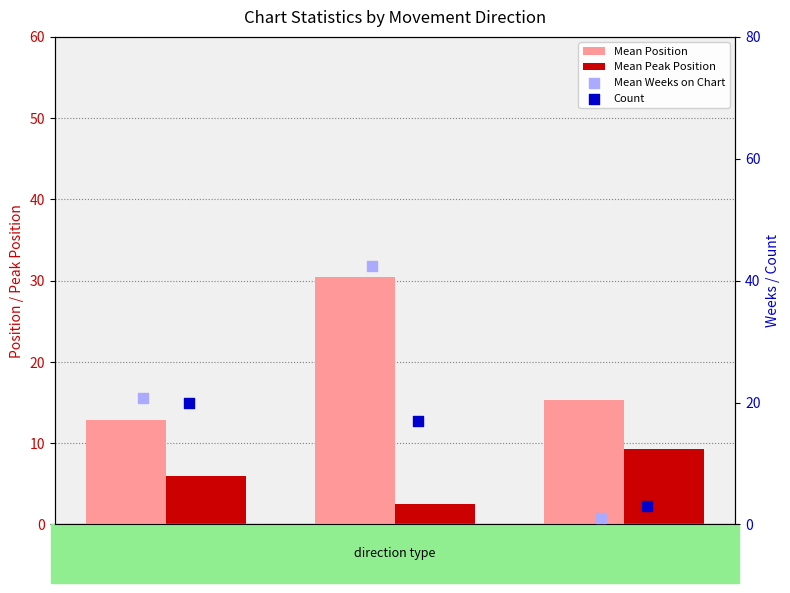

Which series has the widest spread of Y values?

Mean Weeks on Chart